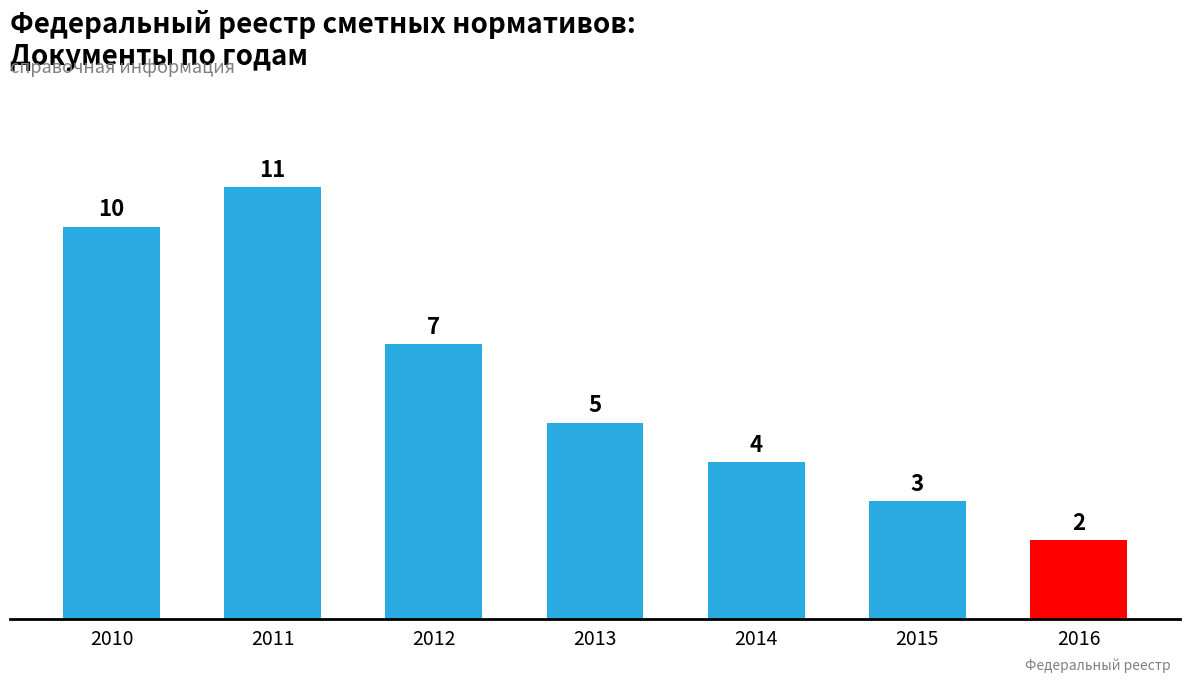

List the labels in order of value, smallest first.

2016, 2015, 2014, 2013, 2012, 2010, 2011